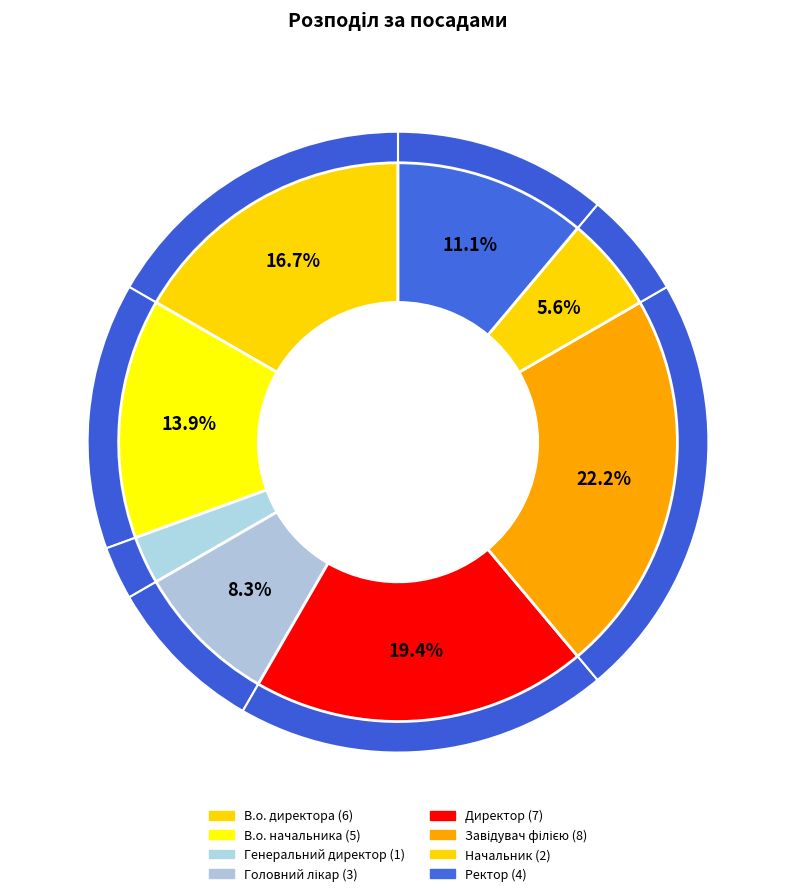

What percentage do Генеральний директор and Ректор together represent?

13.9%